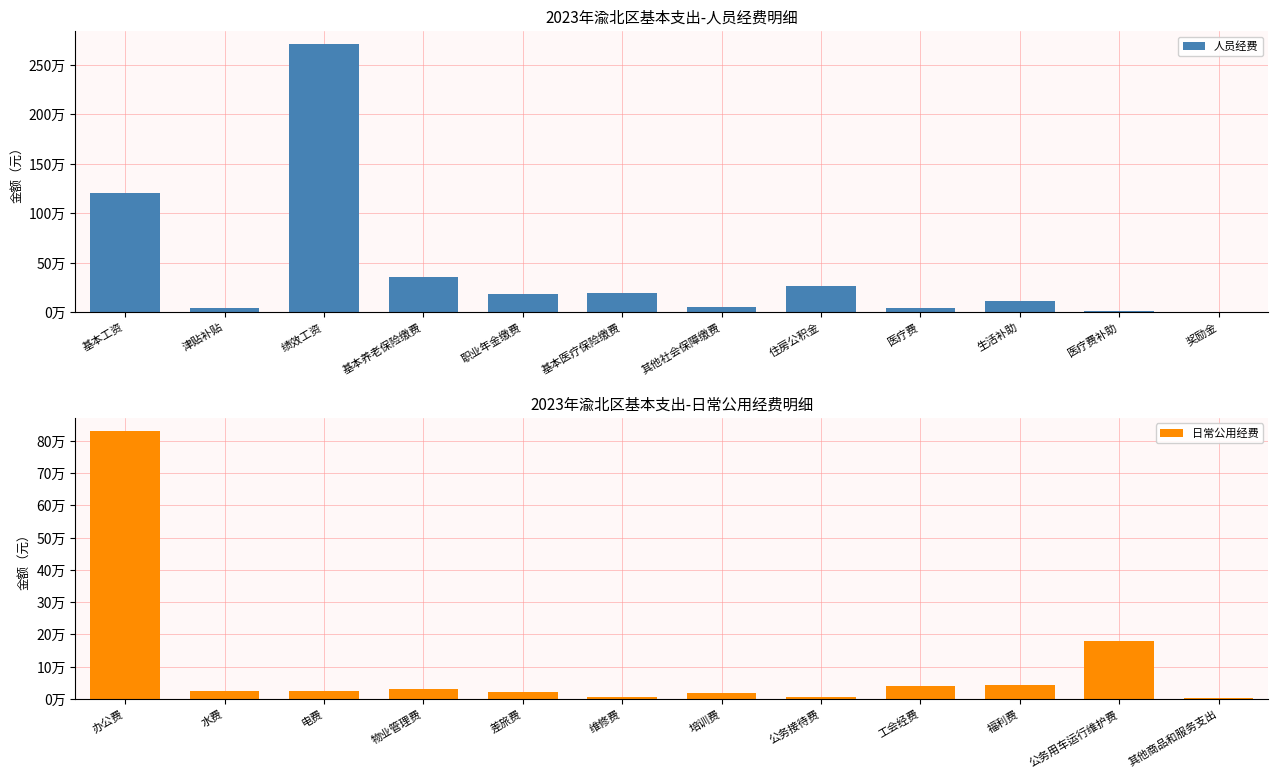

At how many categories does at least one series exceed 10393?

11